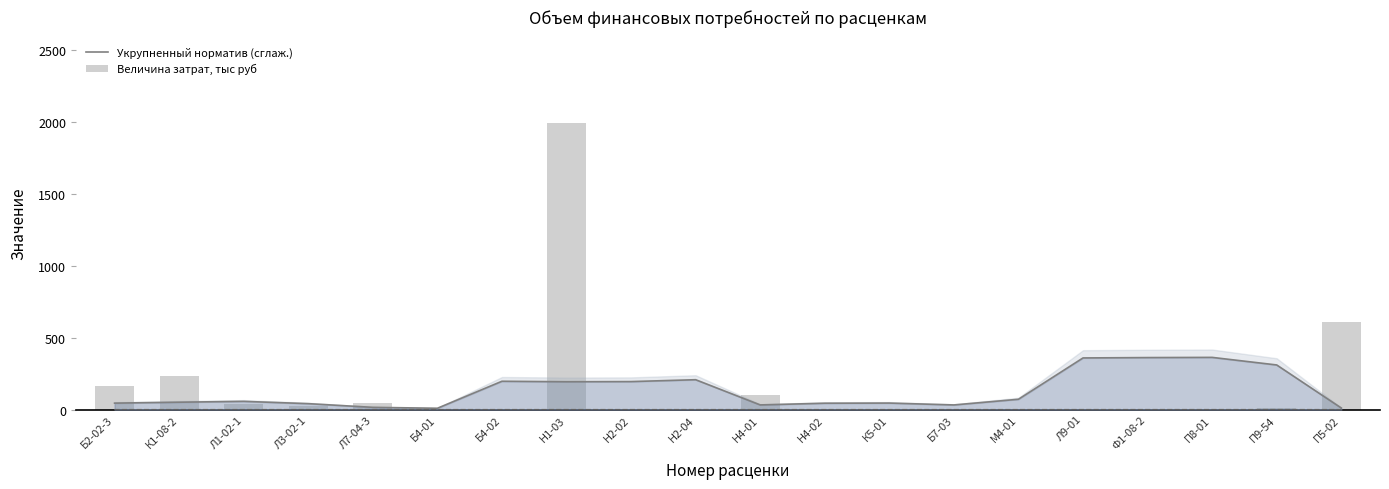

The Величина затрат, тыс руб series shows -1211.4 at Н2-04. True or false?

False